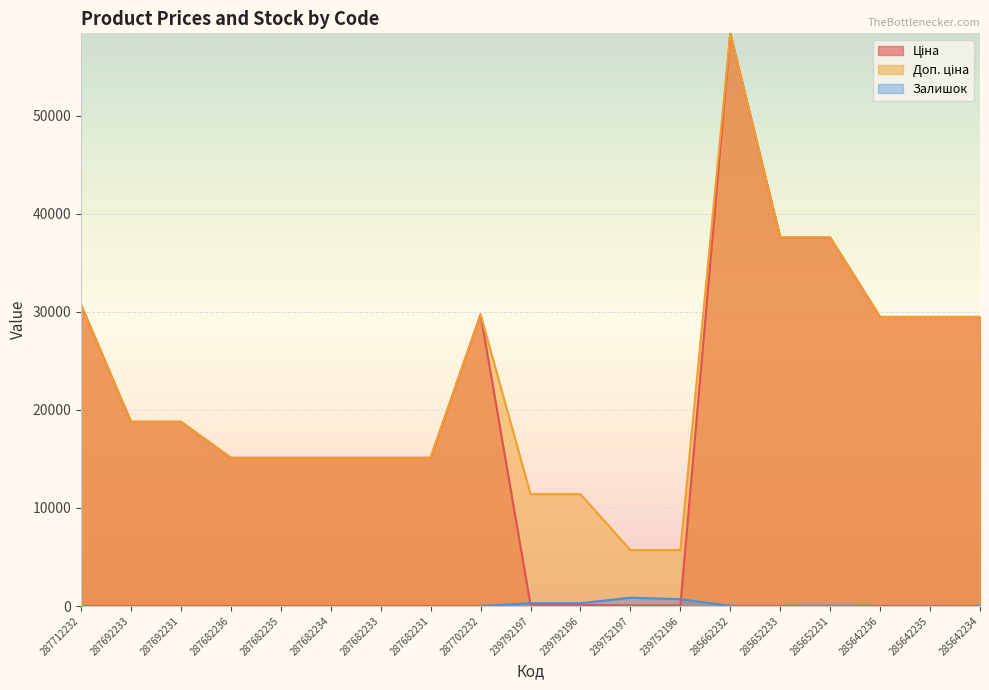

What is the label of the 7th point from the right?

239752196